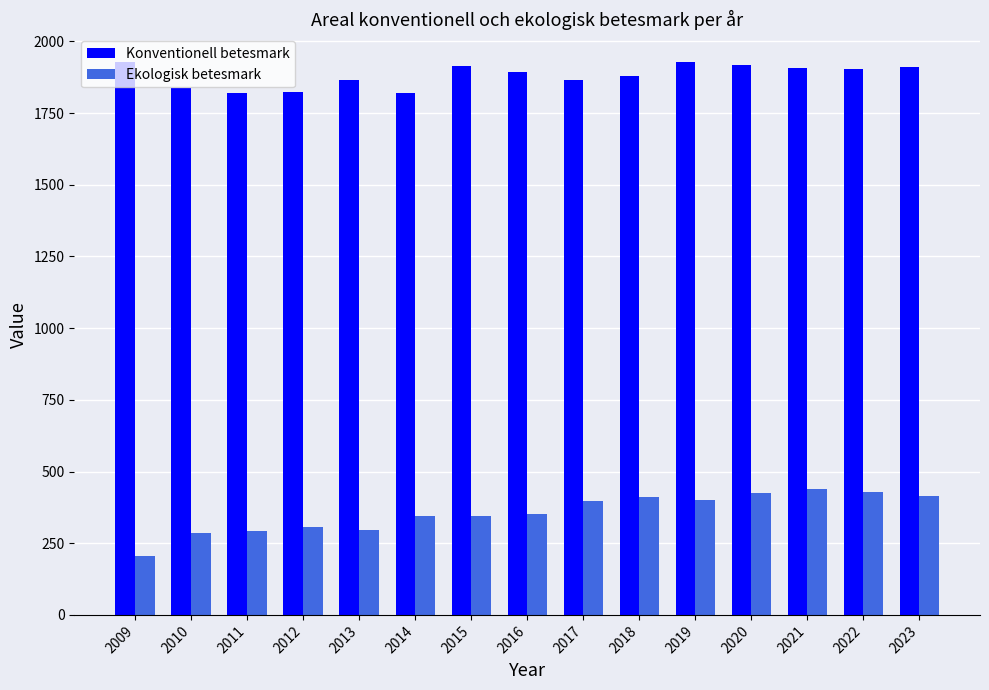

At how many categories does at least one series exceed 441?

15